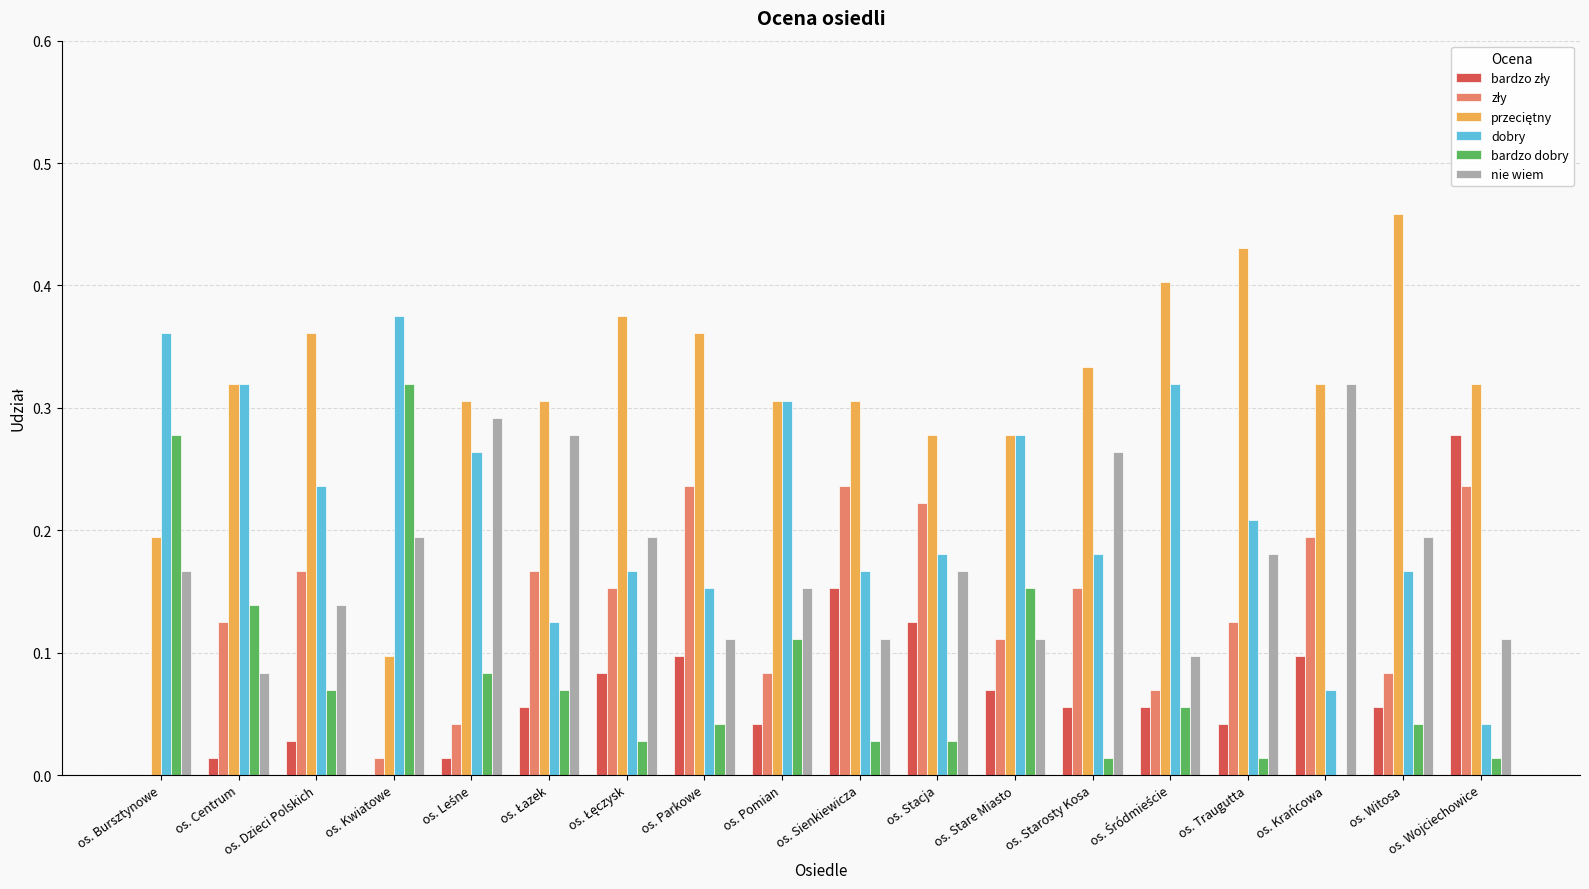

True or false: dobry has a value of 0.2 at os. Witosa.

True